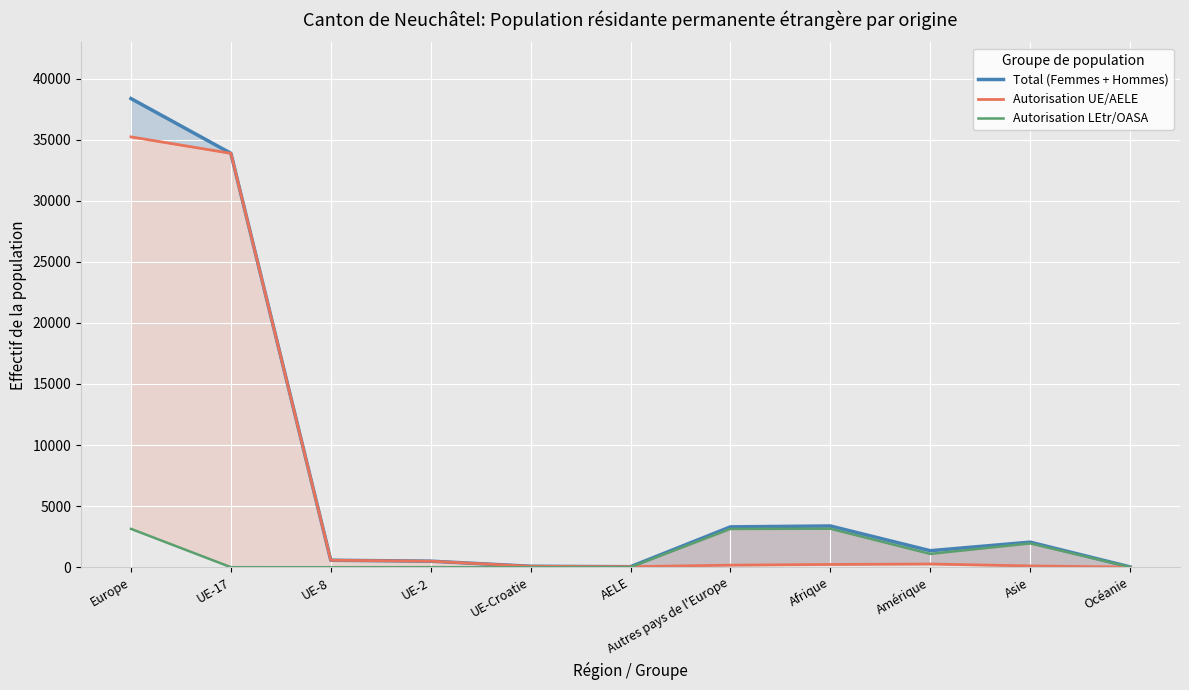

At which label does Autorisation UE/AELE first exceed 225?

Europe